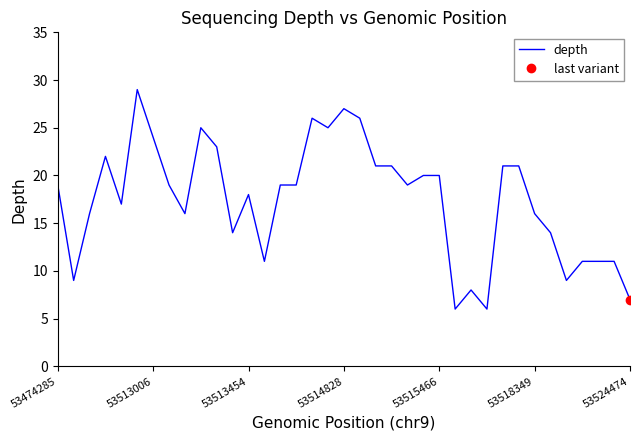

What is the maximum value shown in the chart?

29